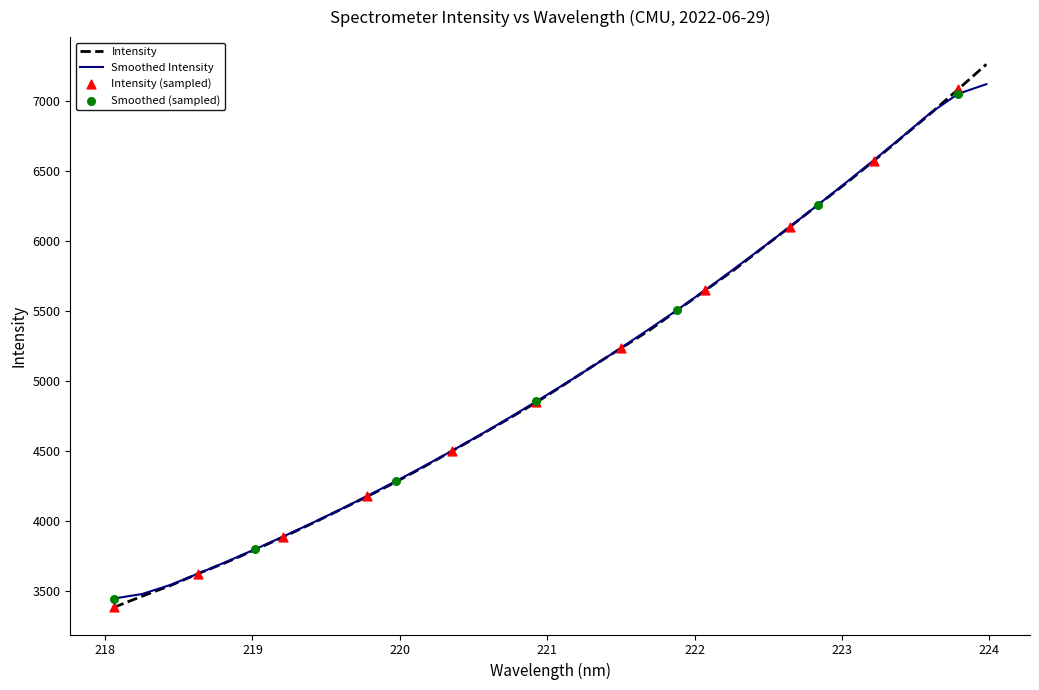

Which series has the widest spread of values?

Intensity